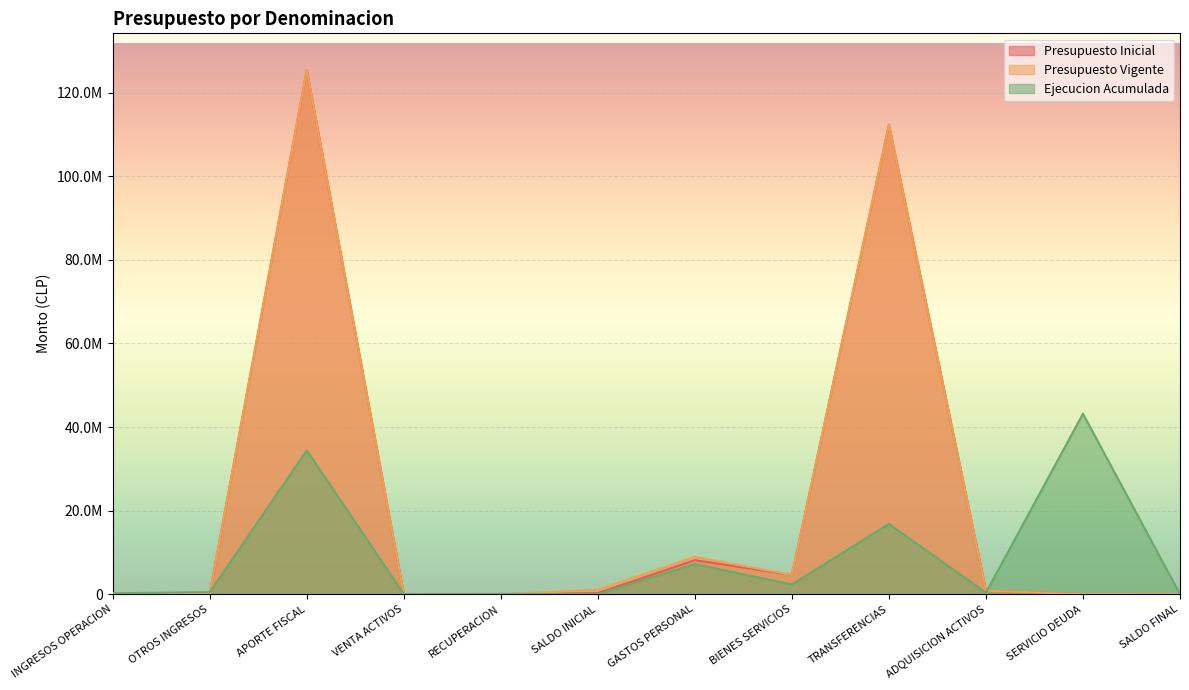

Does the chart display data point markers on the line(s)?

No